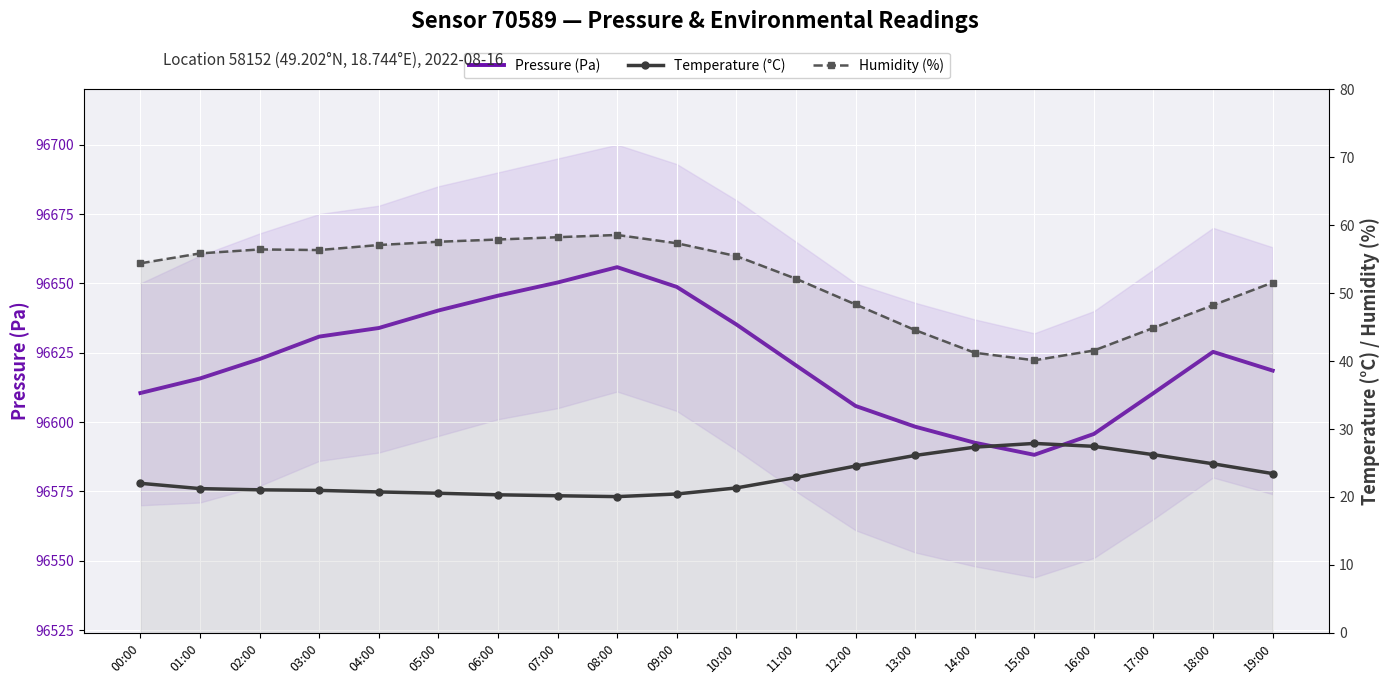

What are all the series names shown in the legend?

Pressure (Pa), Temperature (°C), Humidity (%)